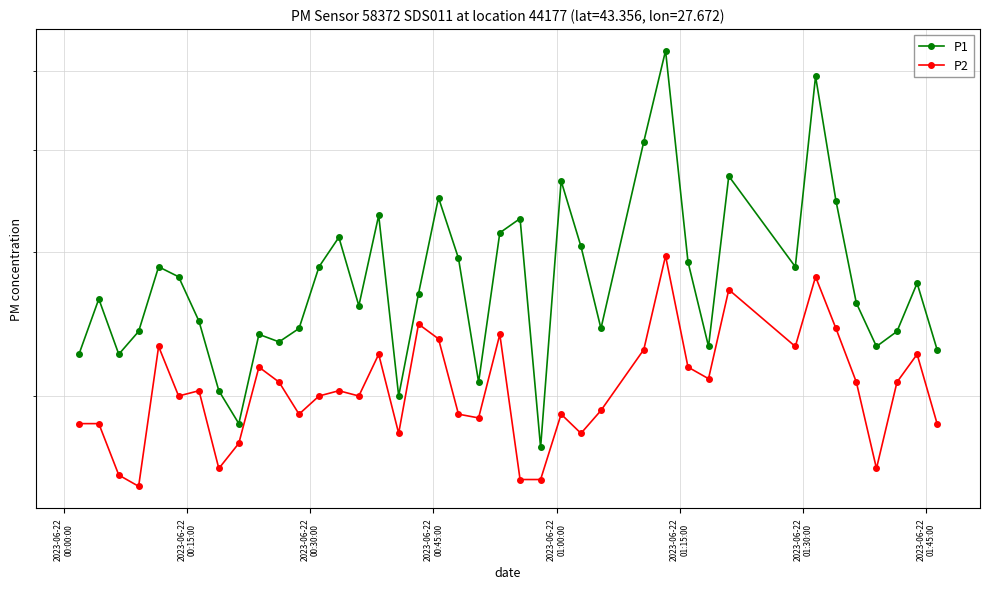

How many values in the P1 series exceed 2?

37